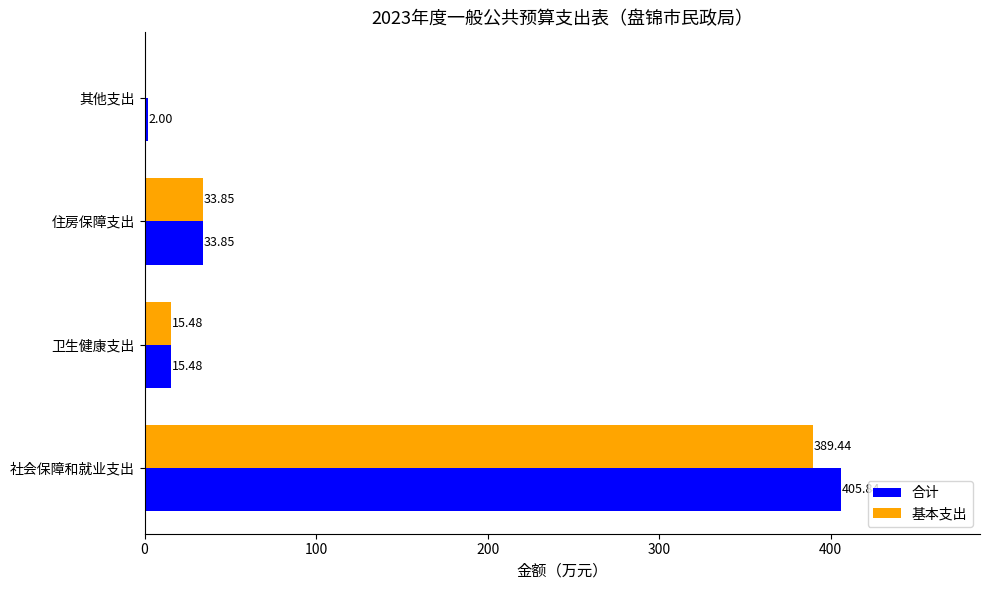

Which category has the highest value in the 基本支出 series?

社会保障和就业支出